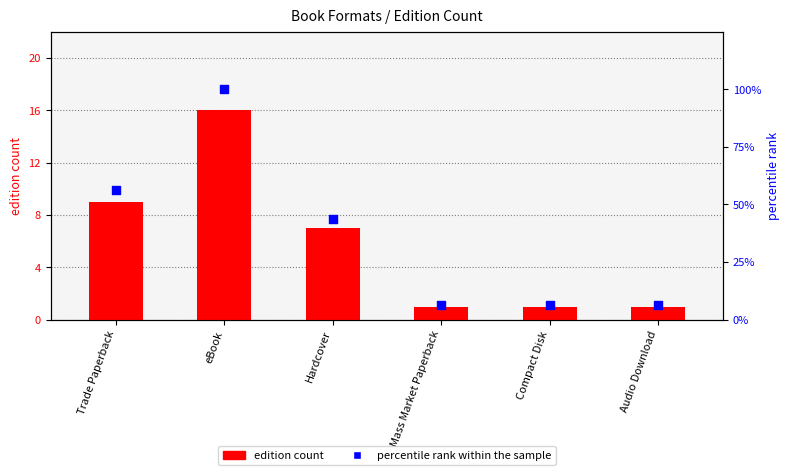

Which series reaches the maximum Y coordinate?

percentile rank within the sample